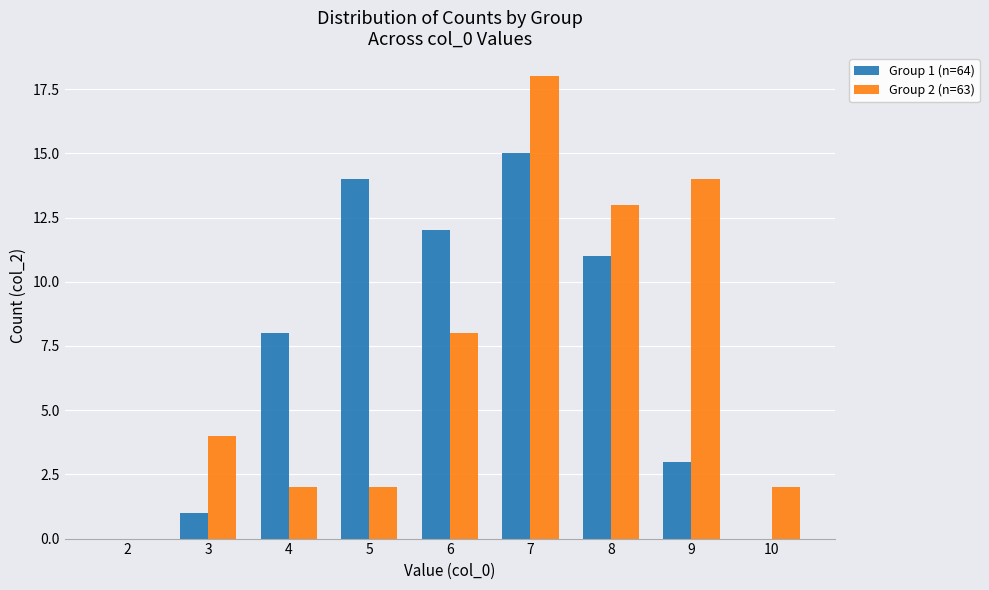

Reading left to right, list all the values displayed in this chart.

Group 1 (n=64): 2=0	3=1	4=8	5=14	6=12	7=15	8=11	9=3	10=0
Group 2 (n=63): 2=0	3=4	4=2	5=2	6=8	7=18	8=13	9=14	10=2